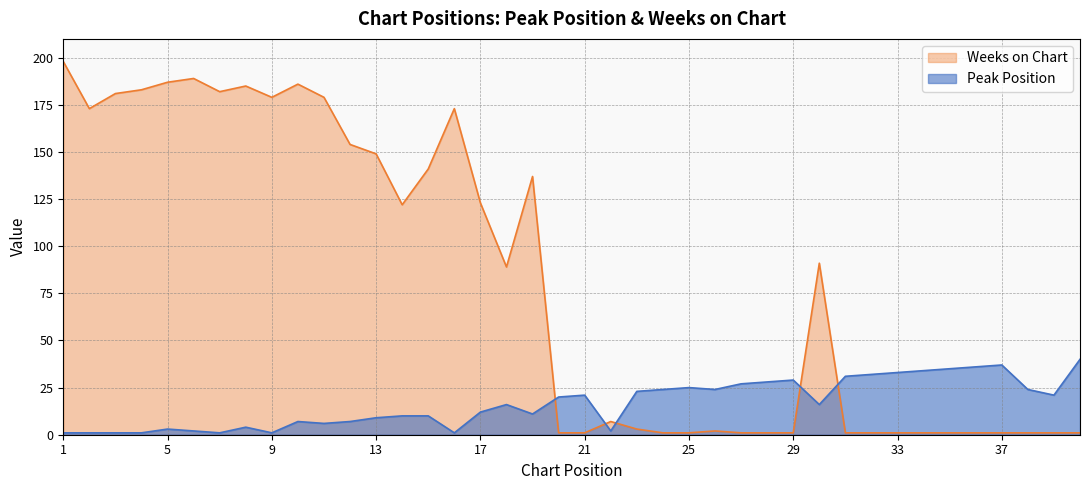

Reading left to right, list all the values displayed in this chart.

Peak Position: 1	1	1	1	3	2	1	4	1	7	6	7	9	10	10	1	12	16	11	20	21	2	23	24	25	24	27	28	29	16	31	32	33	34	35	36	37	24	21	40
Weeks on Chart: 198	173	181	183	187	189	182	185	179	186	179	154	149	122	141	173	123	89	137	1	1	7	3	1	1	2	1	1	1	91	1	1	1	1	1	1	1	1	1	1